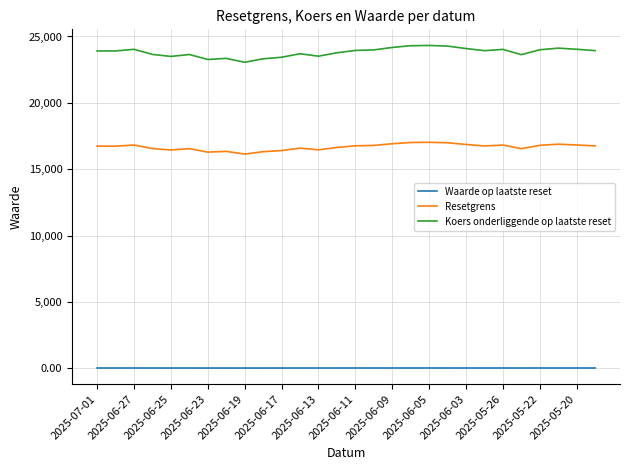

At how many categories does at least one series exceed 15488?

28